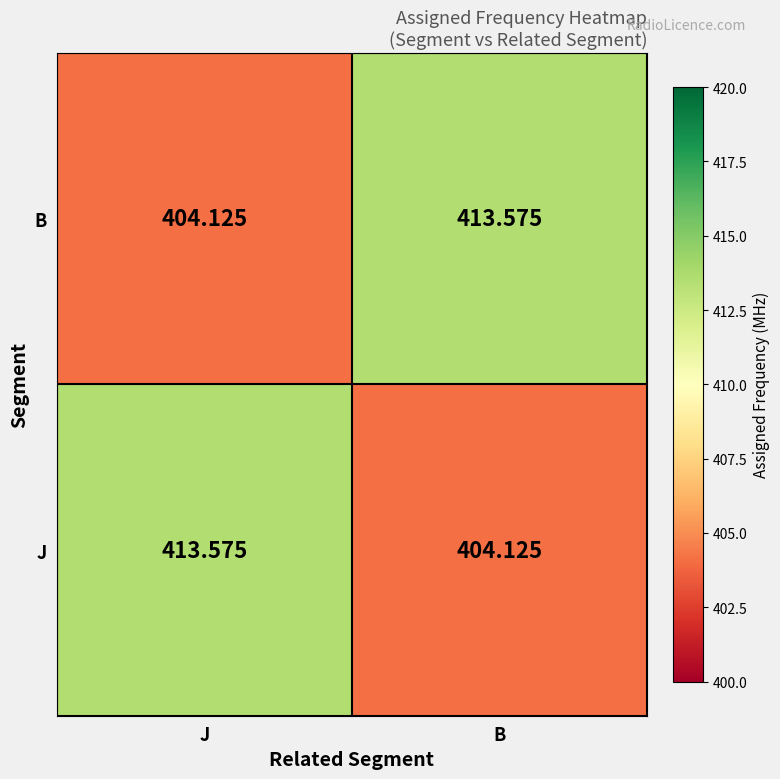

At which label is J closest to 408?

B